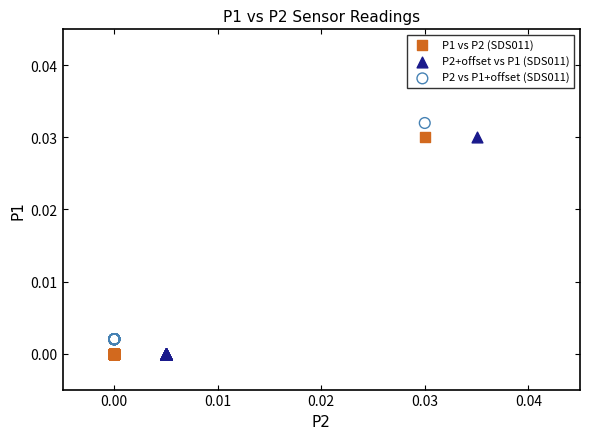

Which series contains the highest Y value?

P2 vs P1+offset (SDS011)